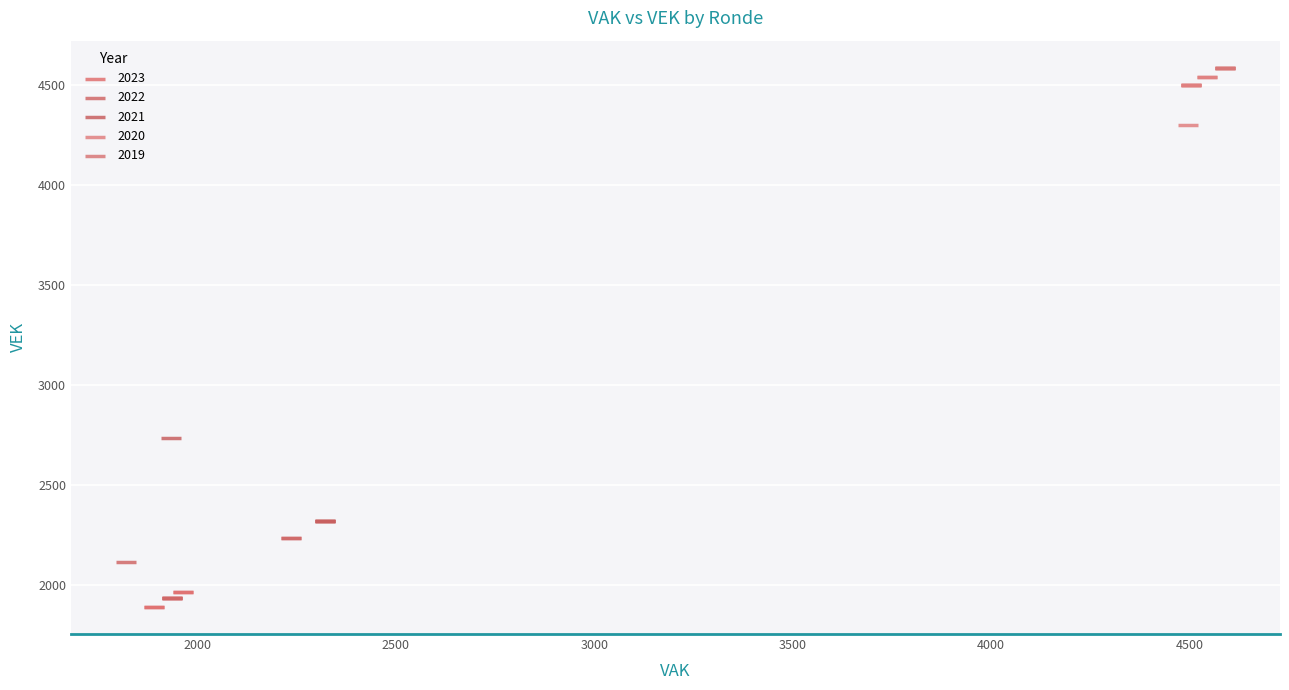

What are all the series names shown in the legend?

2023, 2022, 2021, 2020, 2019